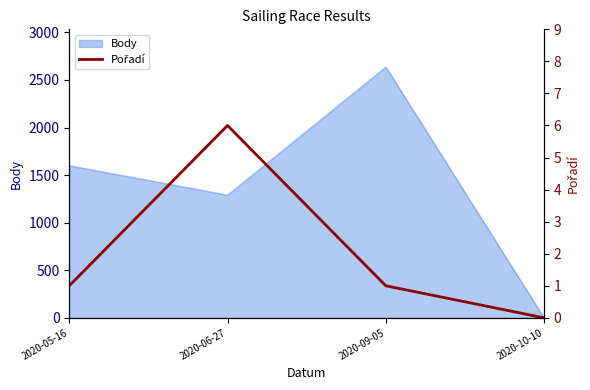

Where is the data nearest to the value 3?

2020-05-16